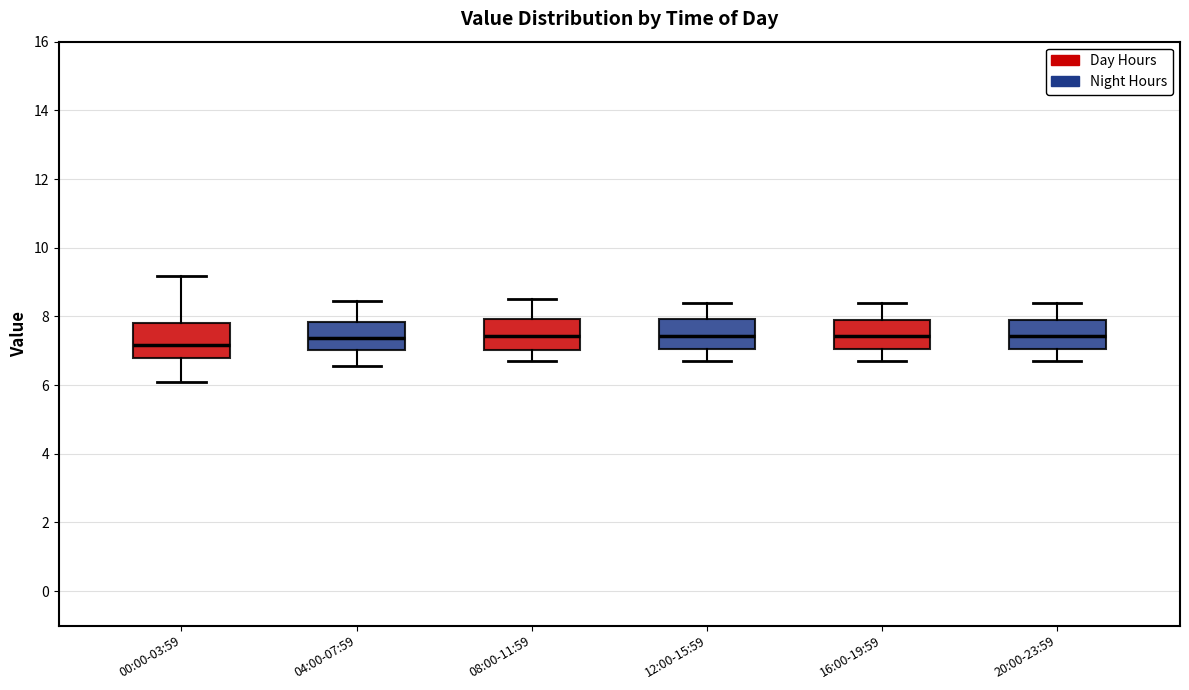

Reading left to right, transcribe this box plot: for each box, give where its median line is, the range the box spans, and where its two whiskers end, as read against the y-axis. The values are not printed on the chart, so give them approximately, as read against the axis.

00:00-03:59: median 7.2, box 6.8 to 7.8, whiskers 6.2 to 9.2
04:00-07:59: median 7.4, box 7.0 to 7.8, whiskers 6.6 to 8.4
08:00-11:59: median 7.4, box 7.0 to 8.0, whiskers 6.8 to 8.6
12:00-15:59: median 7.4, box 7.0 to 8.0, whiskers 6.8 to 8.4
16:00-19:59: median 7.4, box 7.0 to 8.0, whiskers 6.8 to 8.4
20:00-23:59: median 7.4, box 7.0 to 7.8, whiskers 6.8 to 8.4